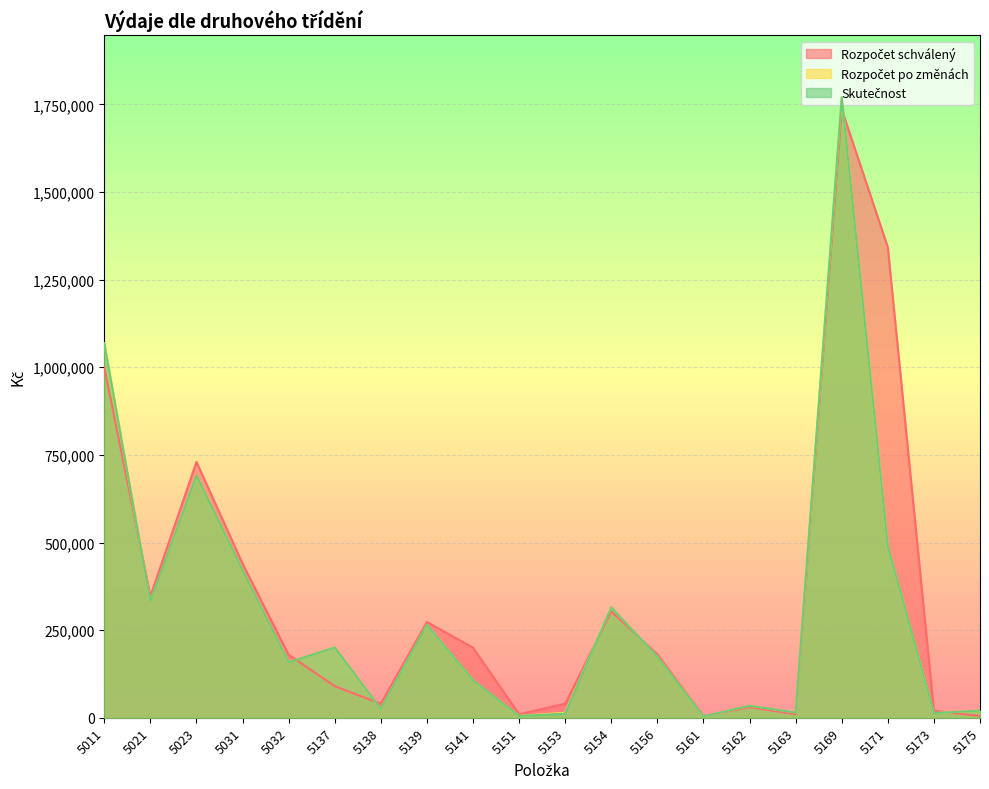

Which has a higher value, 5161 or 5154?

5154